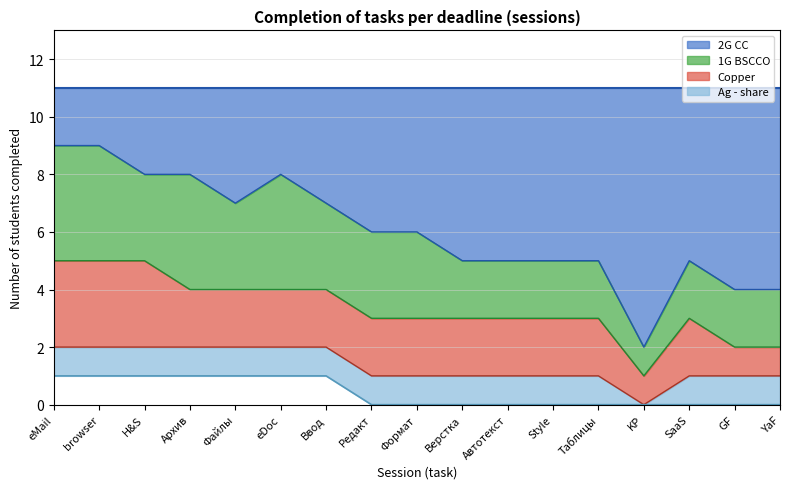

Is it true that 2G CC equals 5 at Автотекст?

True